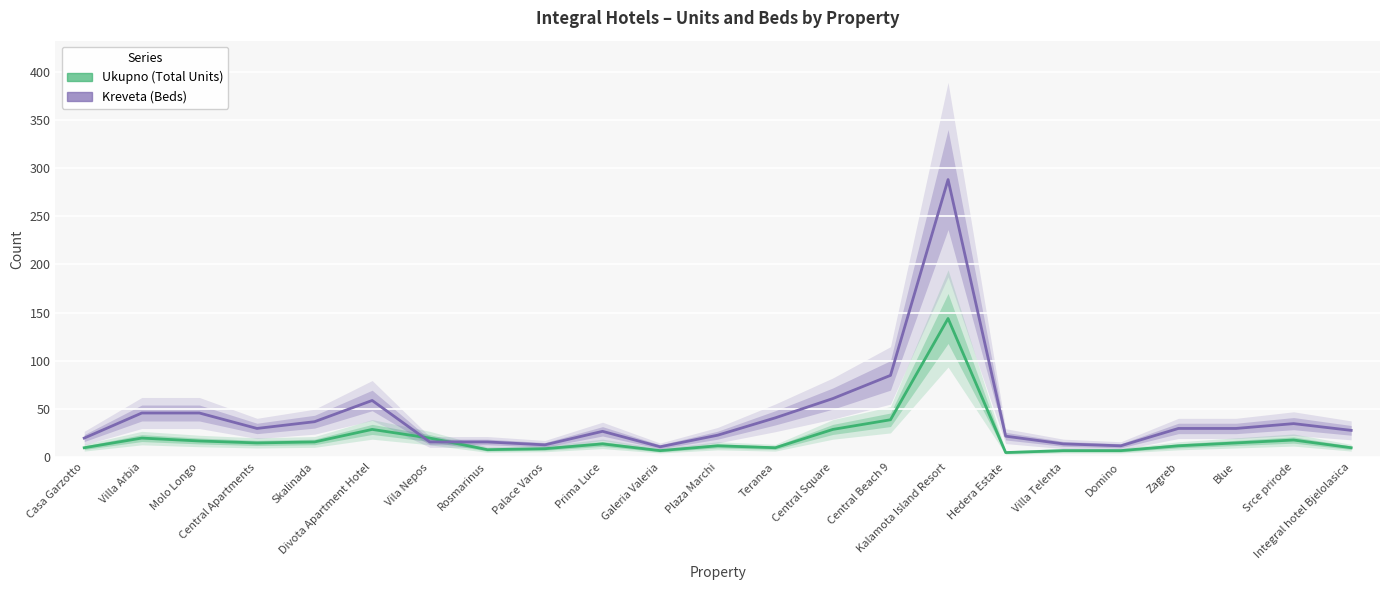

What are all the series names shown in the legend?

Ukupno (Total Units), Kreveta (Beds)